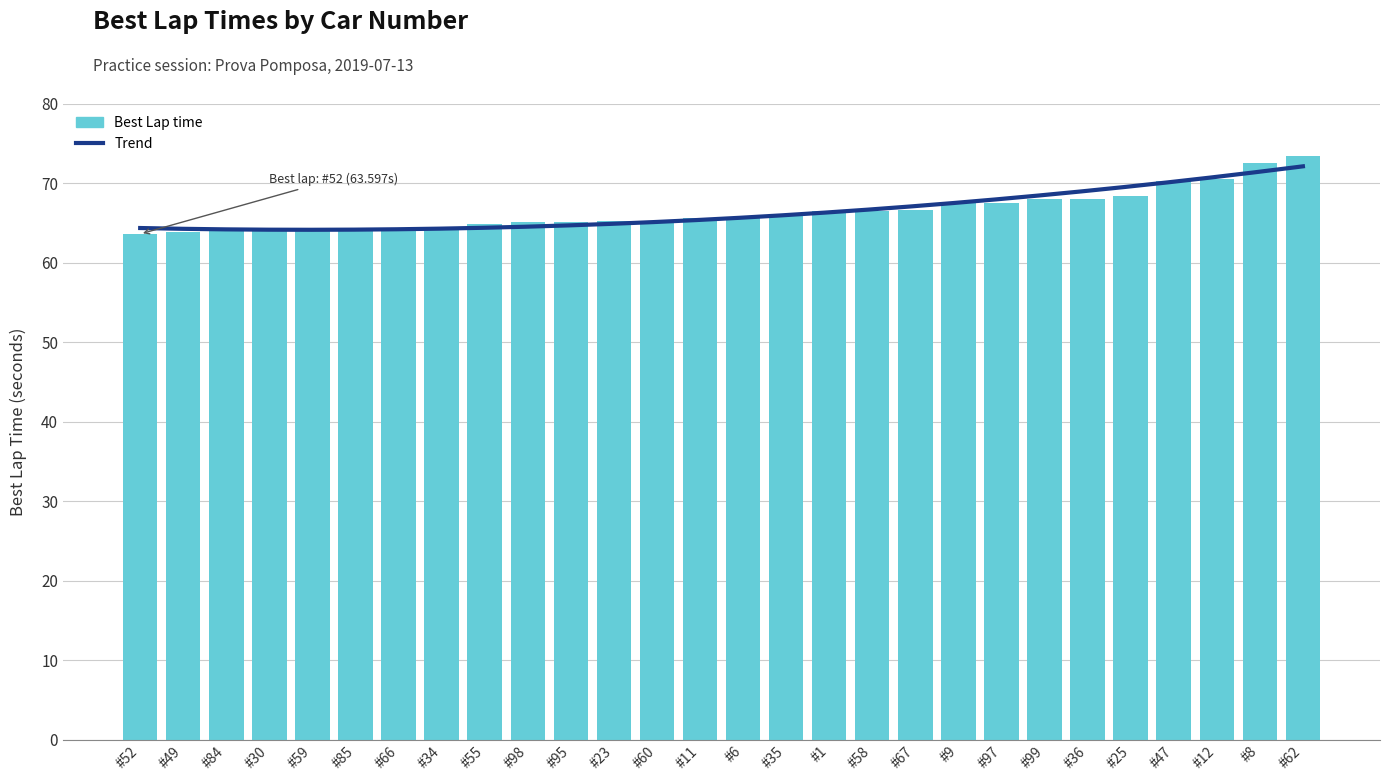

What is the average value?

66.5